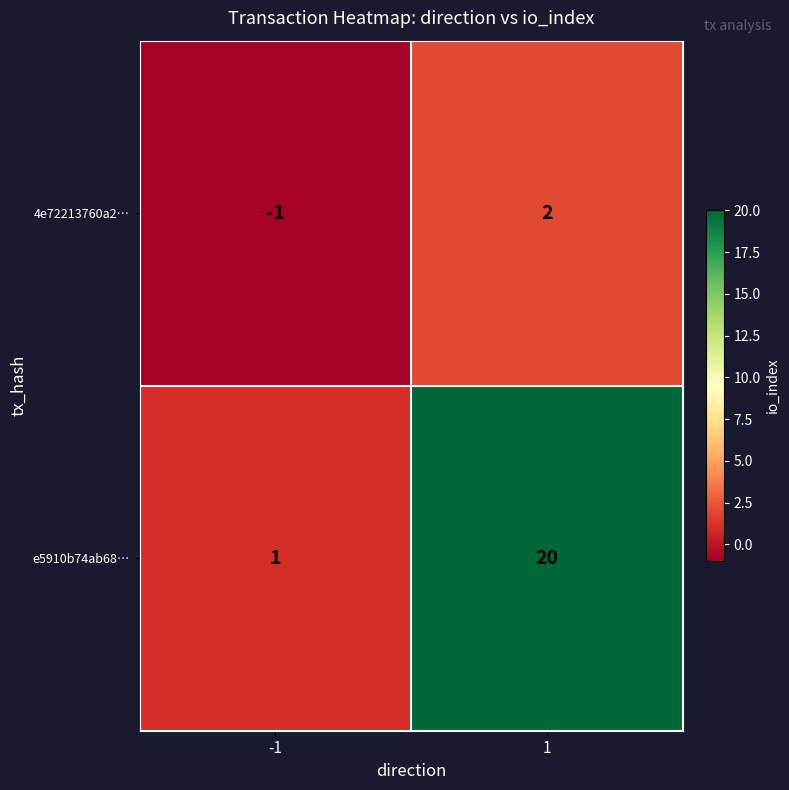

Which series has the widest spread of values?

e5910b74ab68…